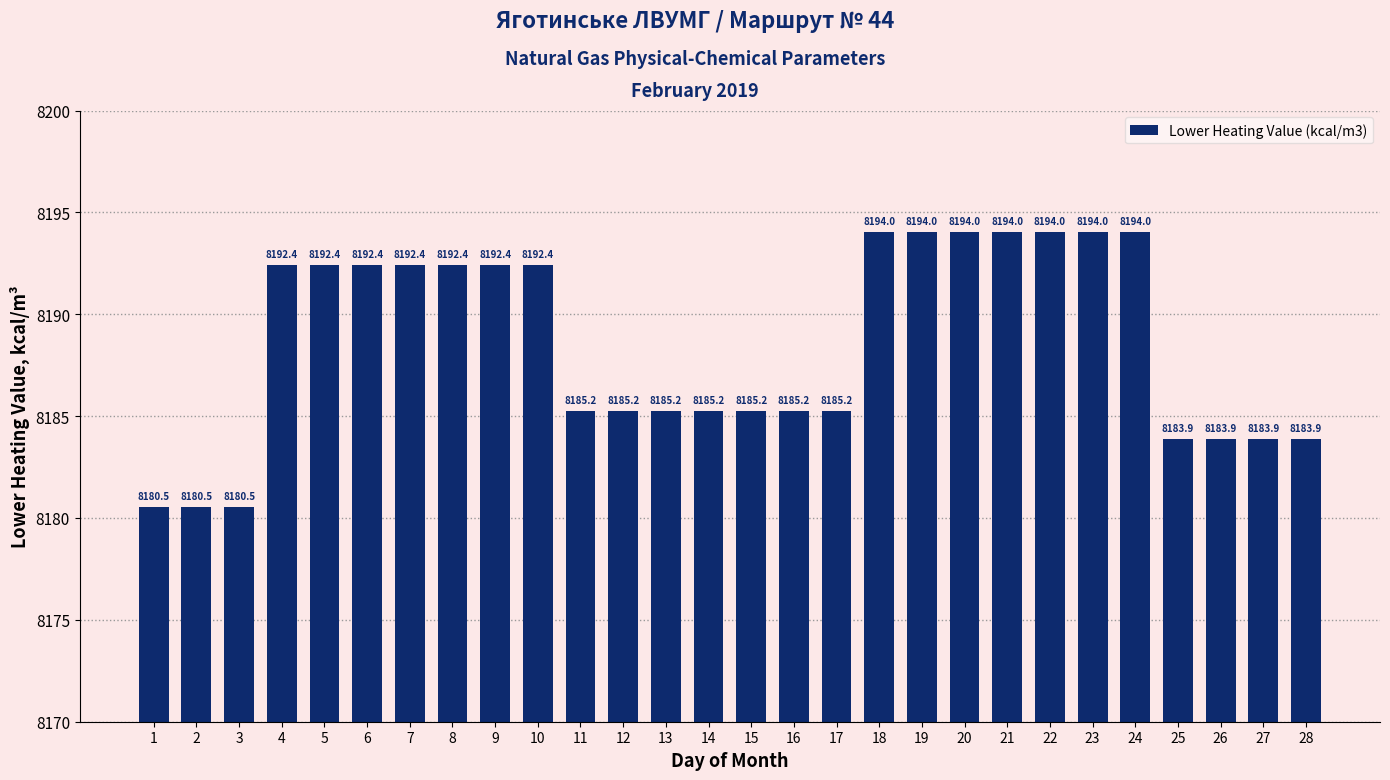

What is the value of the 6th bar from the left?

8192.4